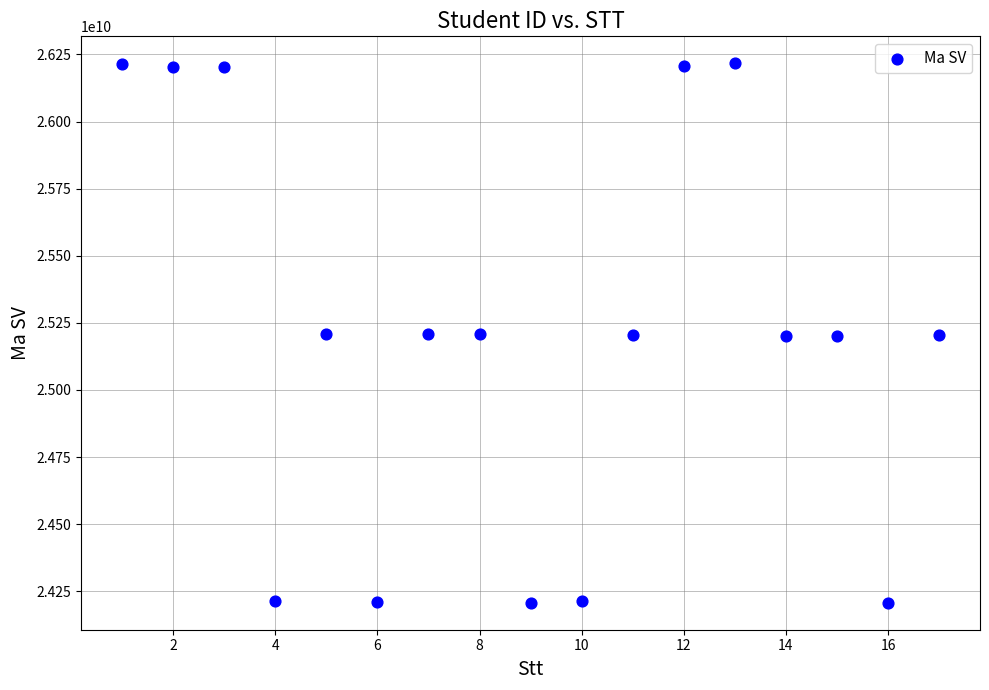

What is the range of X values (max minus min)?

16